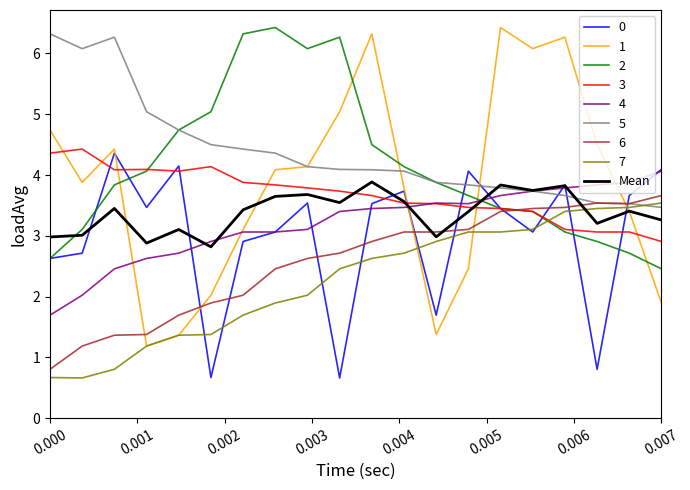

Which series ends up on top after the final intersection of Mean and 6?

6